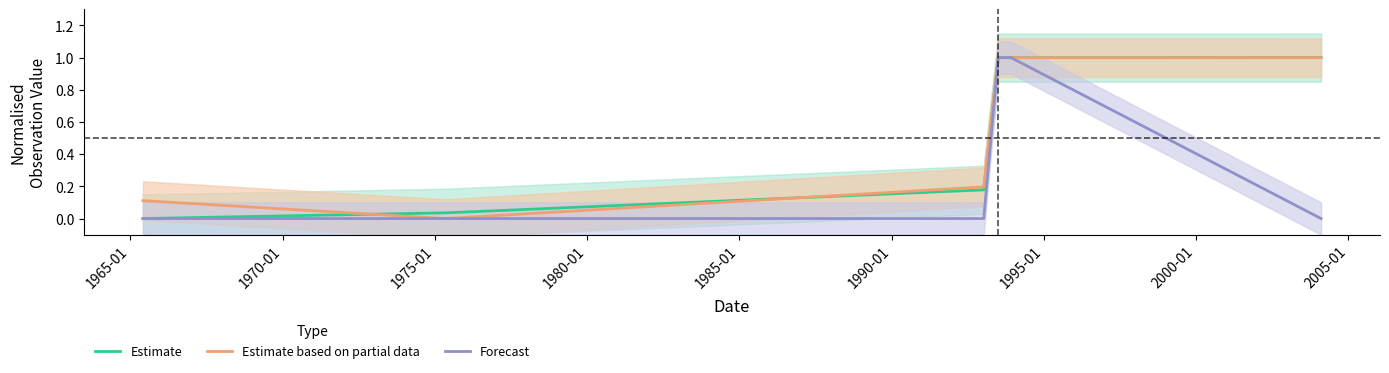

True or false: Estimate has a value of 0.1 at 1965-01.

False